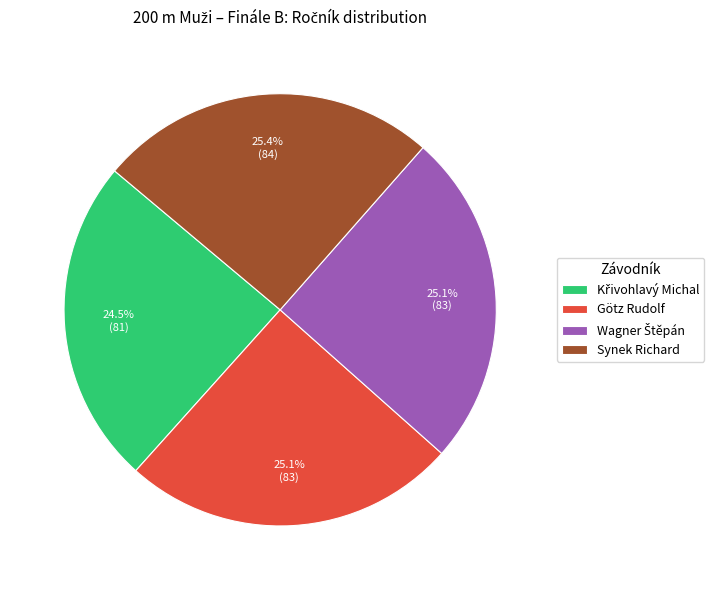

How many slices are in this pie chart?

4